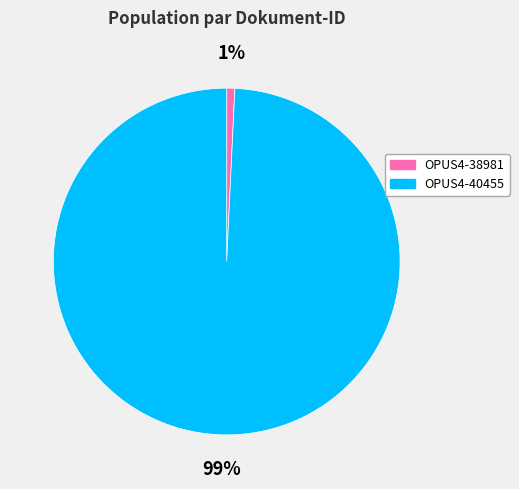

Which slice represents more than half of the pie?

OPUS4-40455